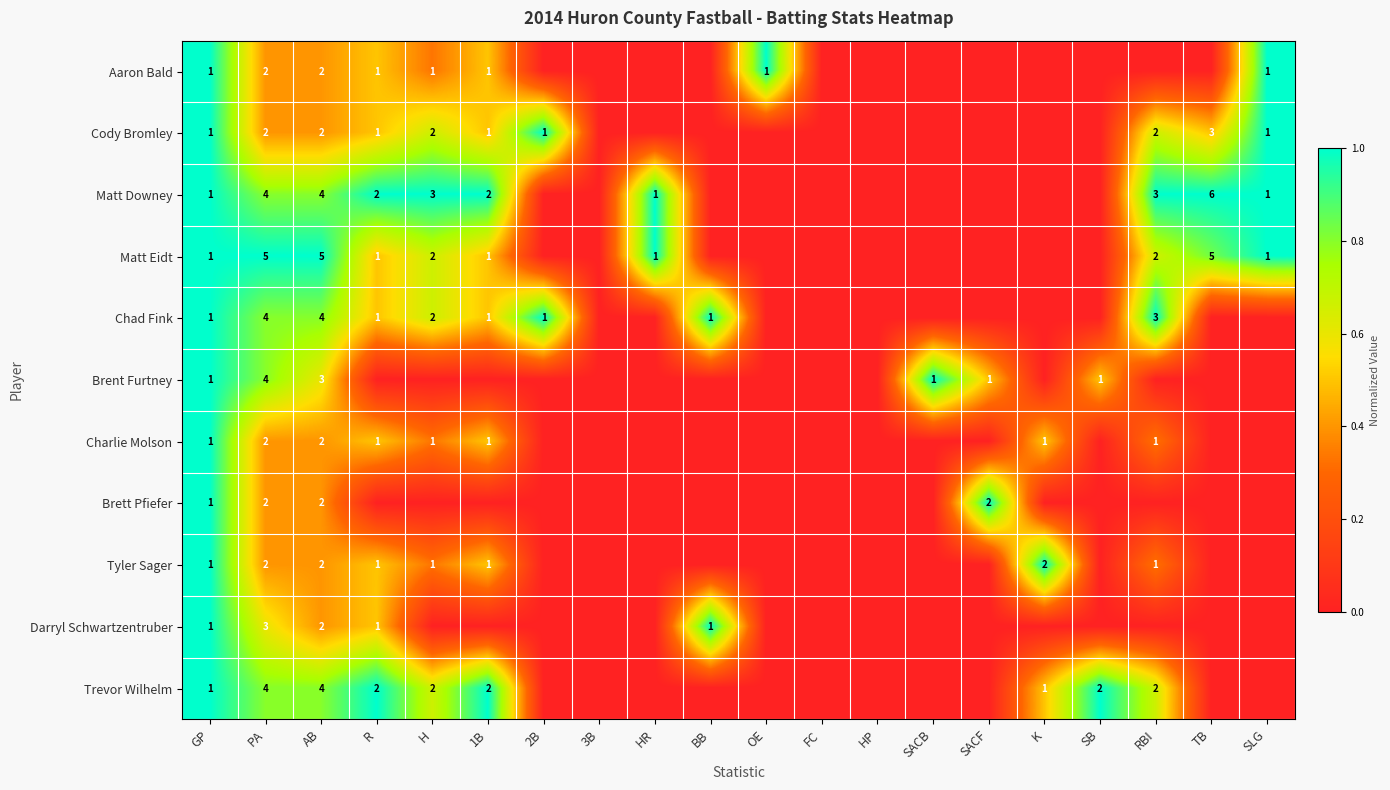

Is it true that Trevor Wilhelm equals 1 at H?

False